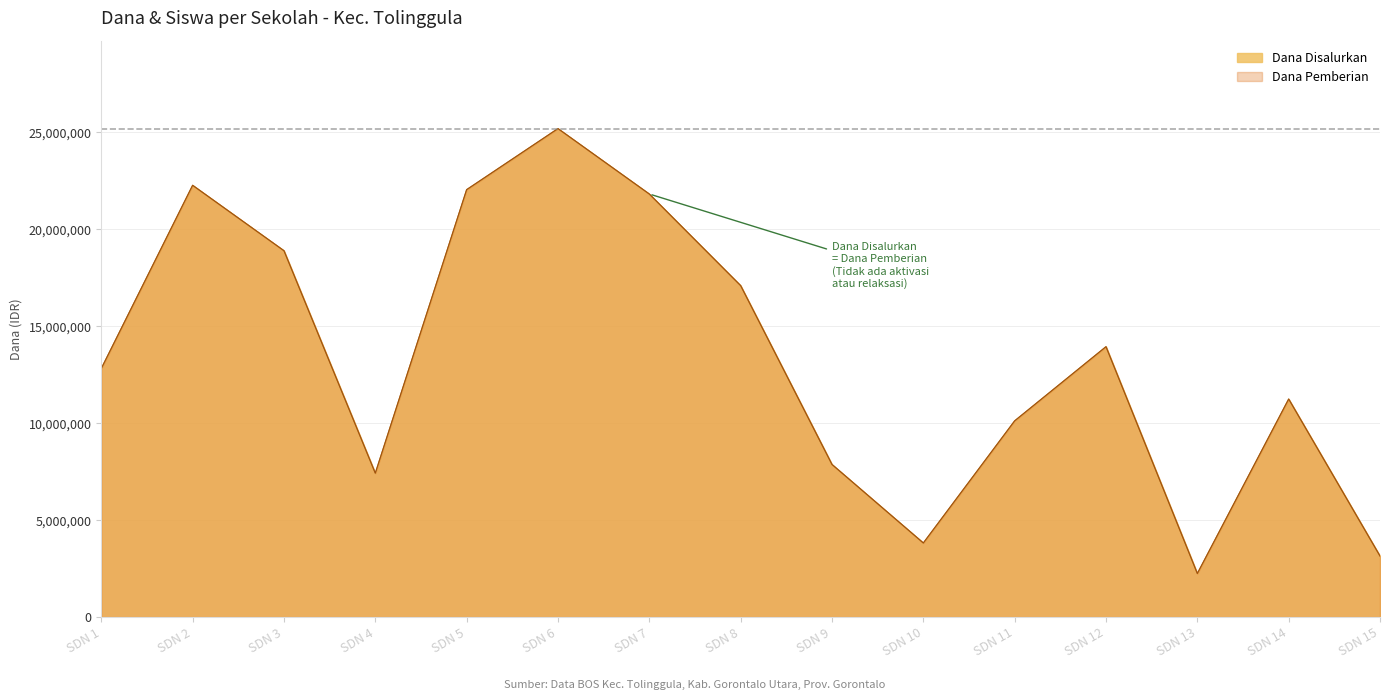

What is the value of the Dana Disalurkan point at the 3rd from the left?

18900000